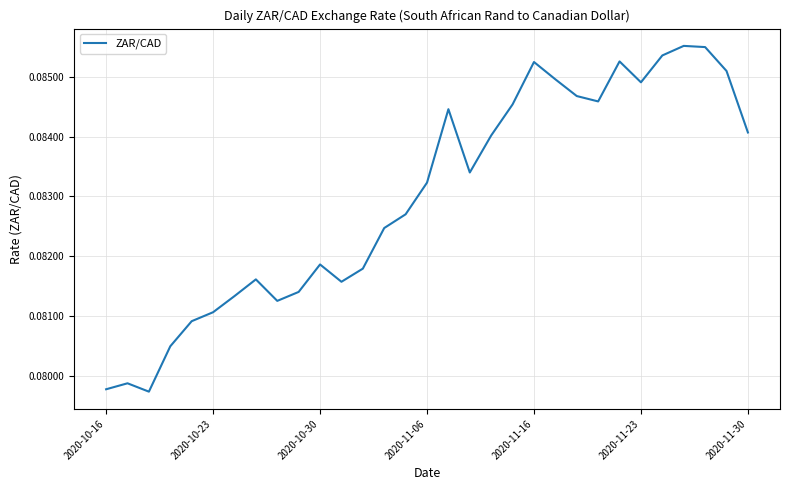

Count the values in the range 0 to 1.

31